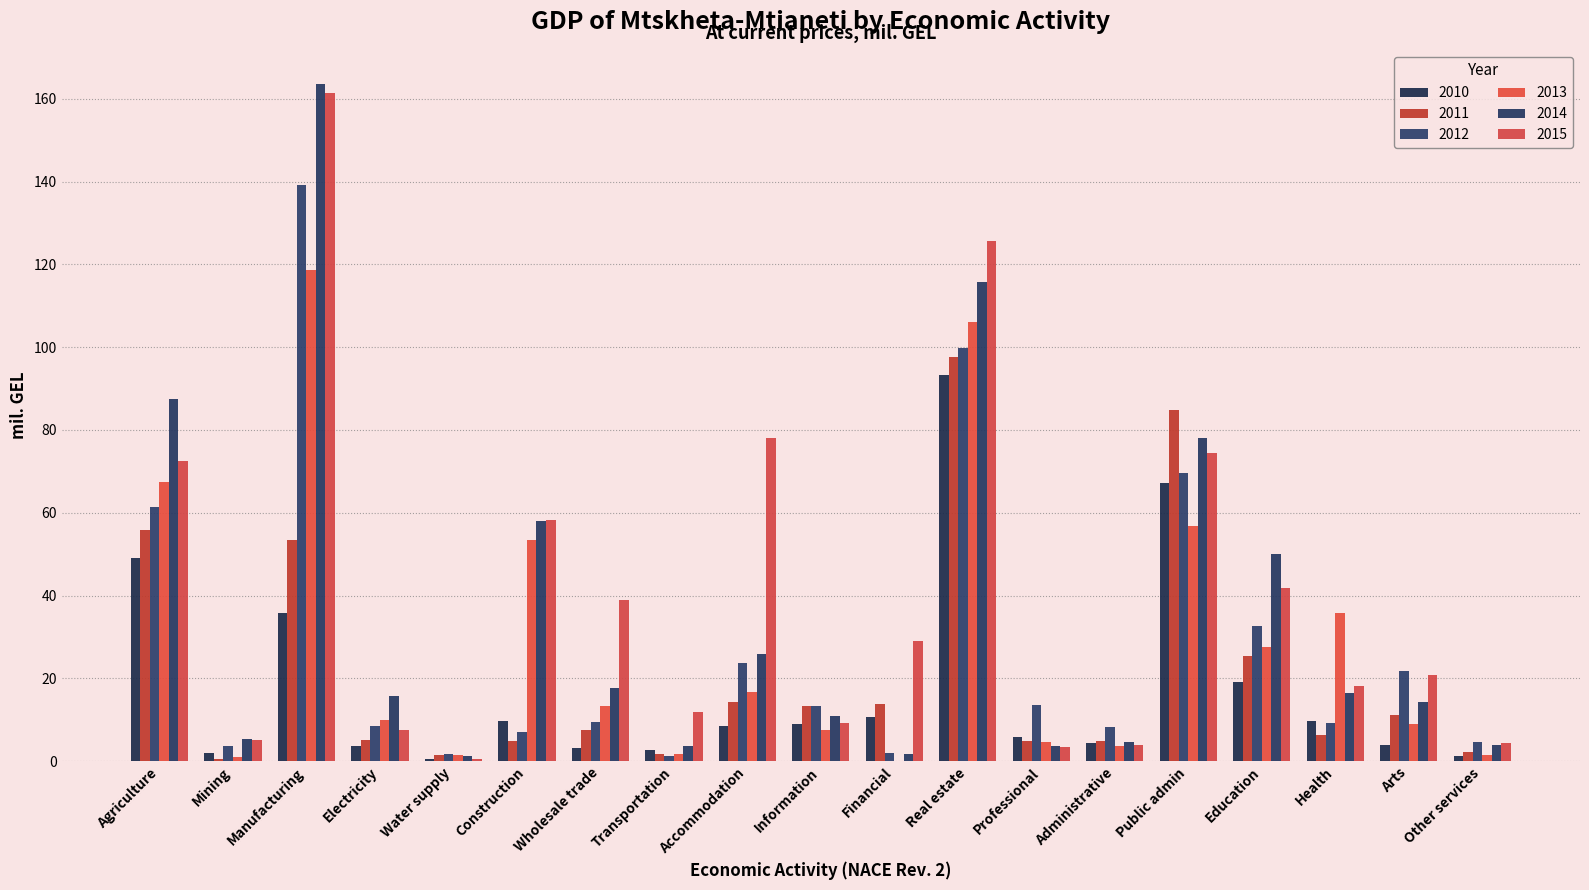

What is the value of the 2011 bar at the 3rd from the left?

53.5